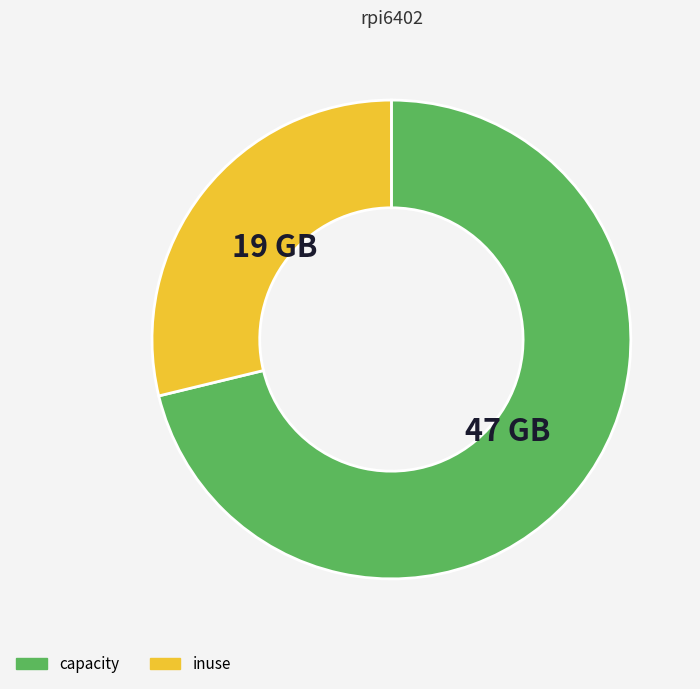

Which slice is the smallest?

inuse